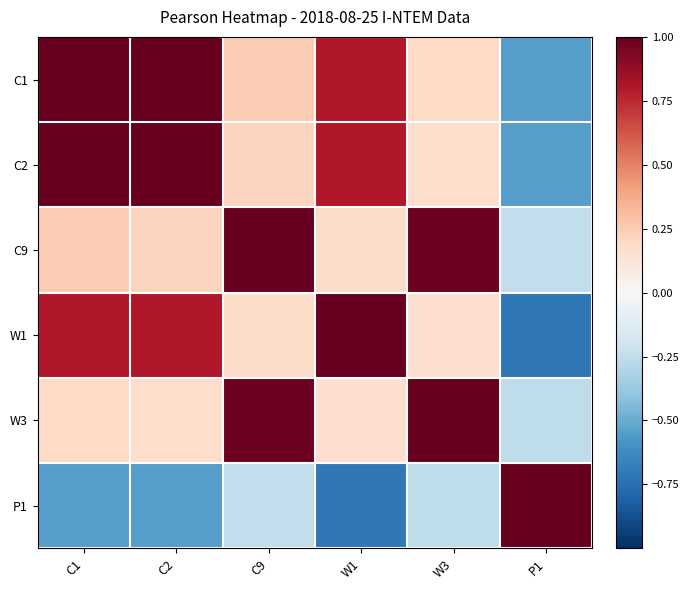

Reading left to right, list all the values displayed in this chart.

C1: C1=1.0	C2=1.0	C9=0.3	W1=0.8	W3=0.2	P1=-0.6
C2: C1=1.0	C2=1.0	C9=0.2	W1=0.8	W3=0.2	P1=-0.5
C9: C1=0.3	C2=0.2	C9=1.0	W1=0.2	W3=1.0	P1=-0.2
W1: C1=0.8	C2=0.8	C9=0.2	W1=1.0	W3=0.2	P1=-0.7
W3: C1=0.2	C2=0.2	C9=1.0	W1=0.2	W3=1.0	P1=-0.3
P1: C1=-0.6	C2=-0.5	C9=-0.2	W1=-0.7	W3=-0.3	P1=1.0